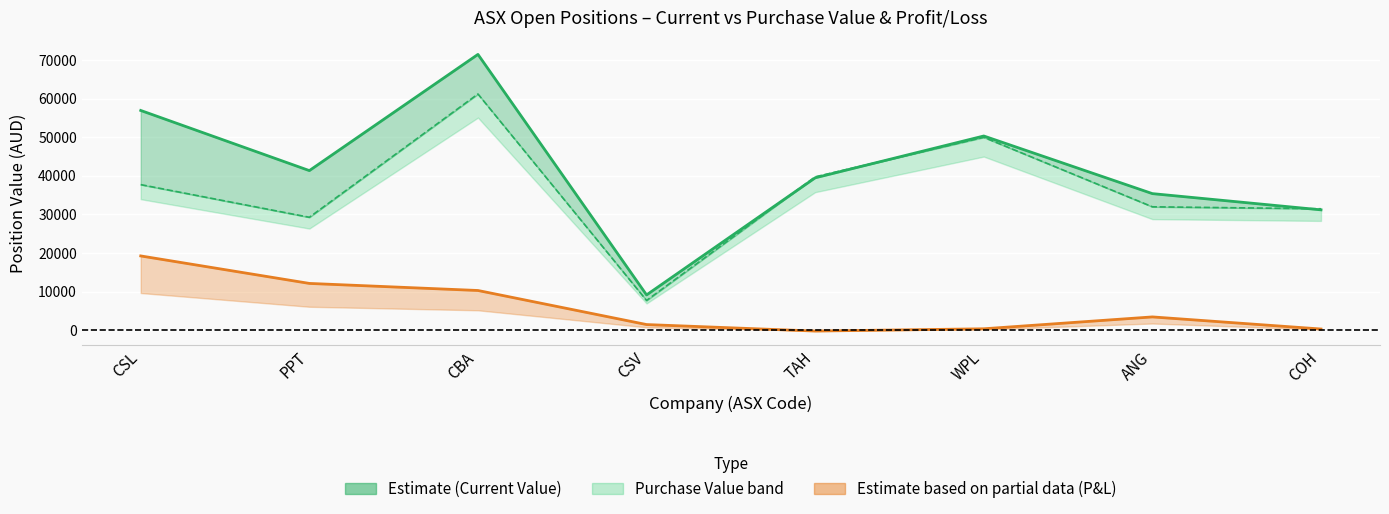

Which category has the lowest value across all series?

TAH